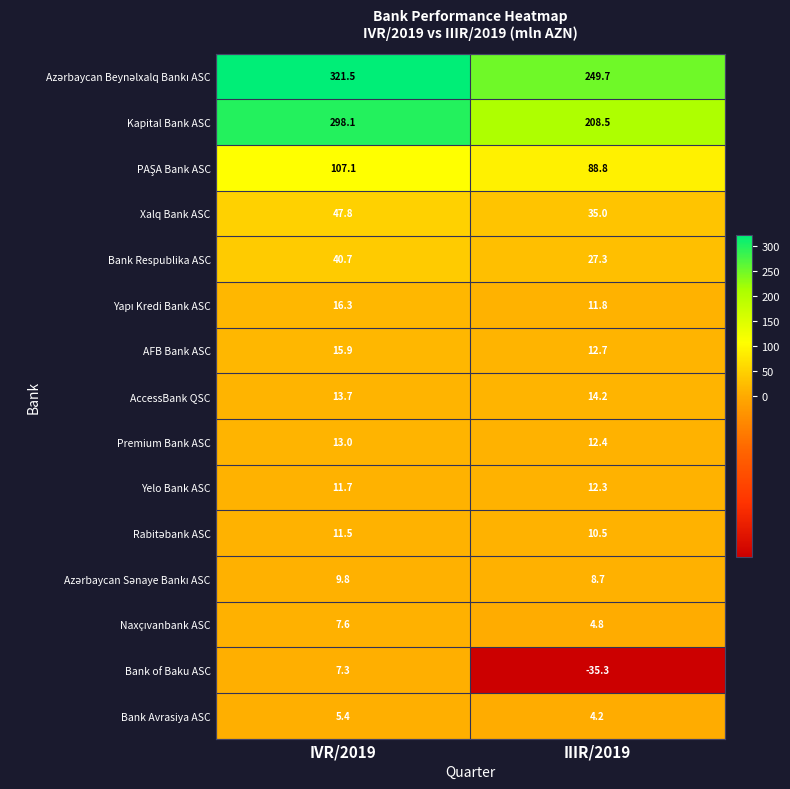

Which series has the largest range (max minus min)?

Kapital Bank ASC